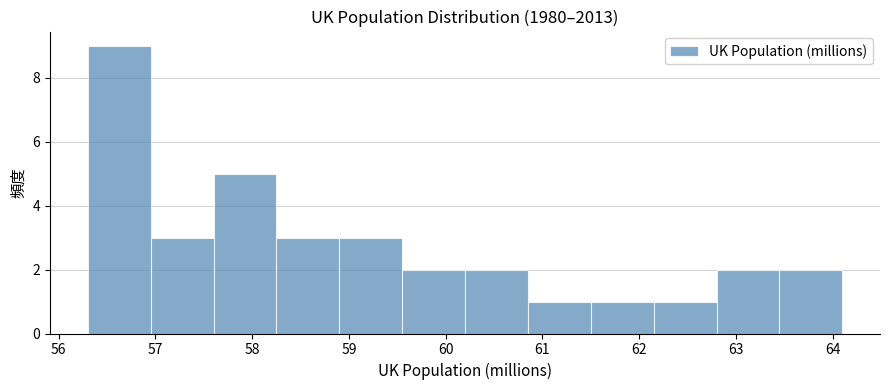

Reading left to right, transcribe this chart: for each bar, give the range it covers on the x-axis and its height. Neither the bar edges nor the heights are printed on the chart, so give them approximately, as read against the axes.

56.30 to 56.95: 9
56.95 to 57.60: 3
57.60 to 58.25: 5
58.25 to 58.90: 3
58.90 to 59.55: 3
59.55 to 60.20: 2
60.20 to 60.85: 2
60.85 to 61.50: 1
61.50 to 62.15: 1
62.15 to 62.80: 1
62.80 to 63.45: 2
63.45 to 64.10: 2